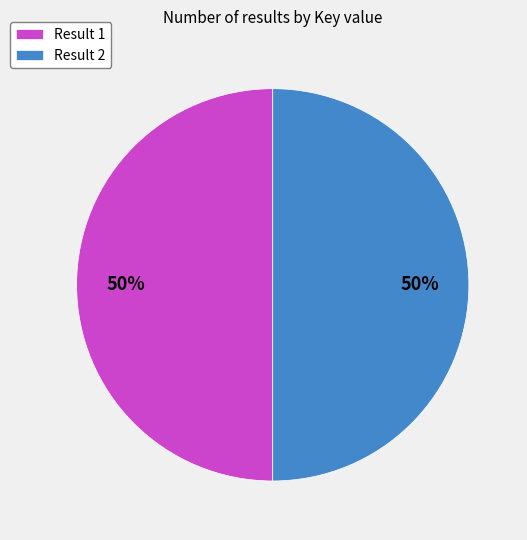

Do Result 1 and Result 2 together represent more than half of the pie?

Yes